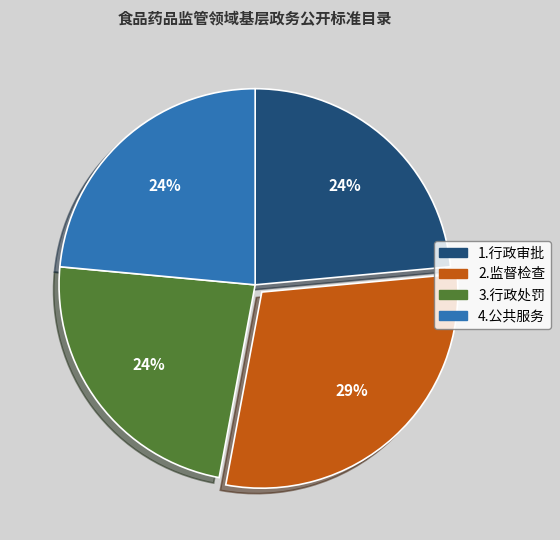

Which slice is the largest?

2.监督检查